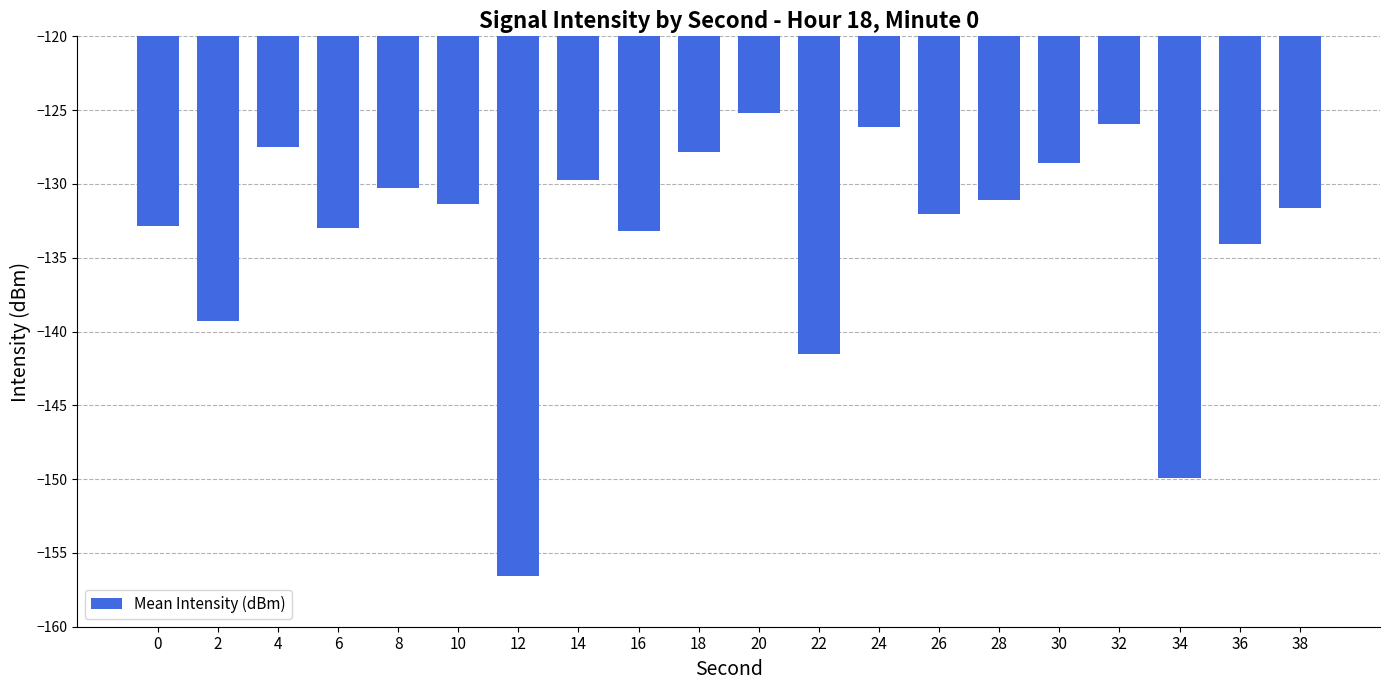

Which has a higher value, 22 or 18?

18